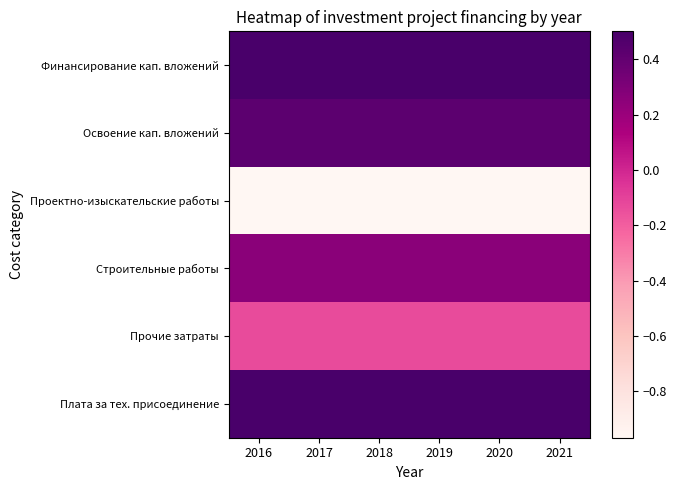

Which label corresponds to the smallest value in the chart?

2016